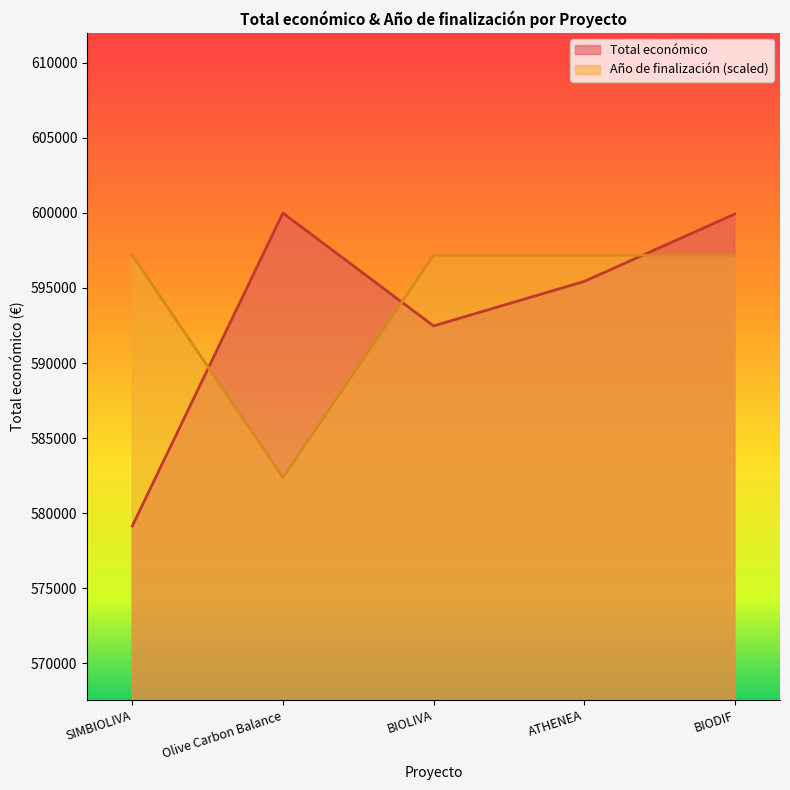

The value of Total económico at SIMBIOLIVA is 859445.7. True or false?

False